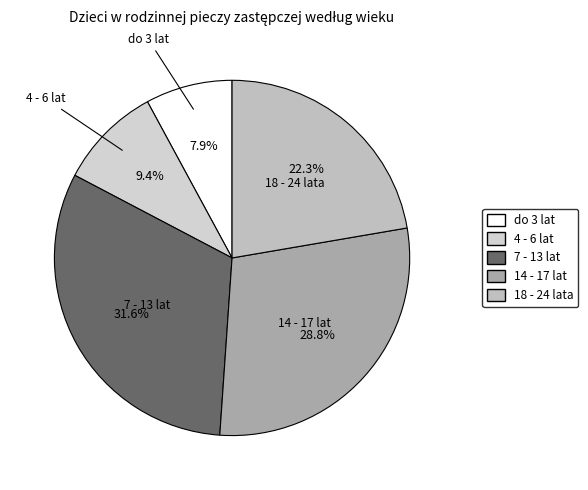

To the nearest percent, what is the combined percentage of 18 - 24 lata and 4 - 6 lat?

32%